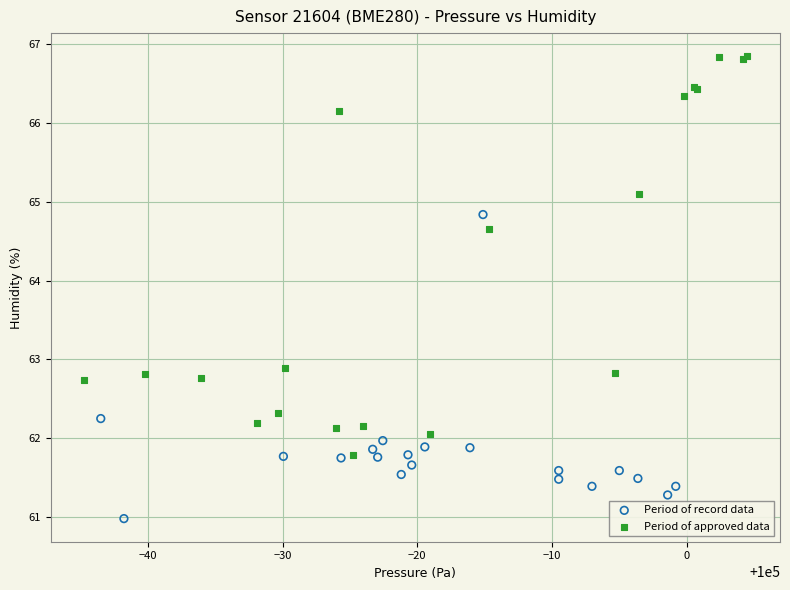

Which series contains the lowest Y value?

Period of record data